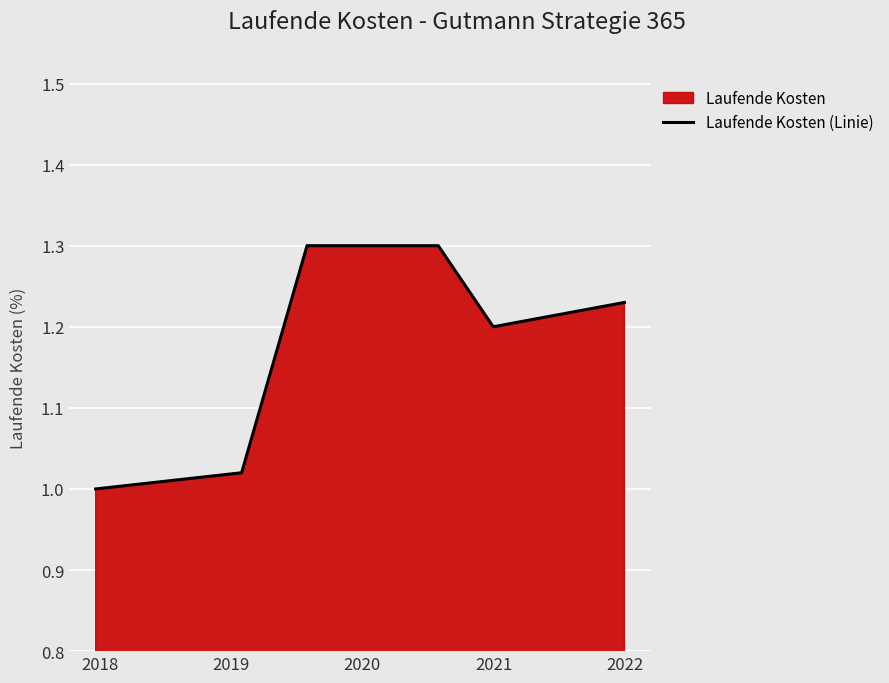

What is the greatest value displayed?

1.3